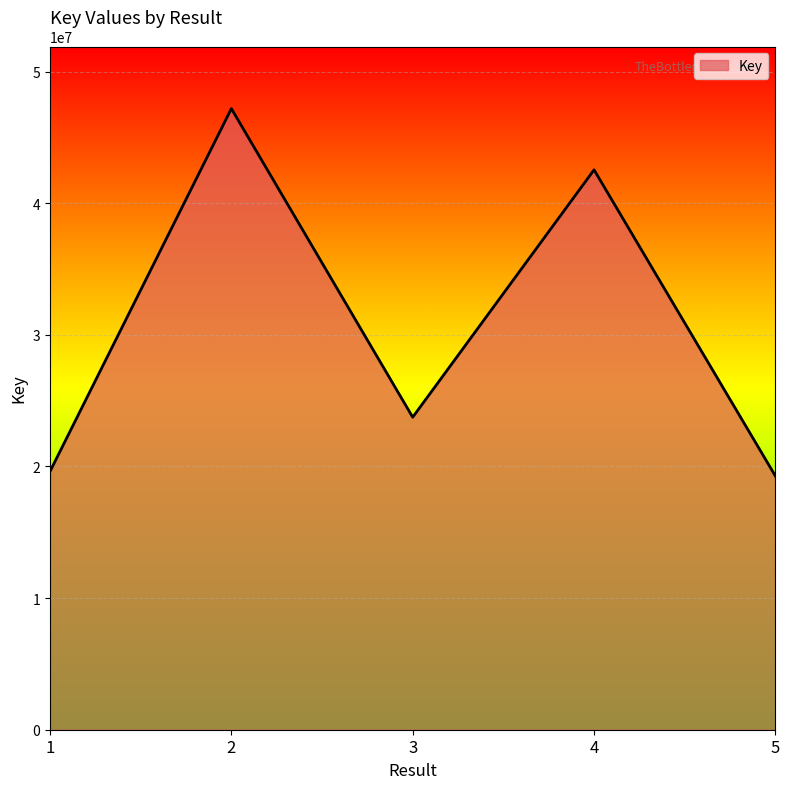

Reading left to right, transcribe all the data shown in this chart.

19626324	47187131	23742623	42535609	19275704